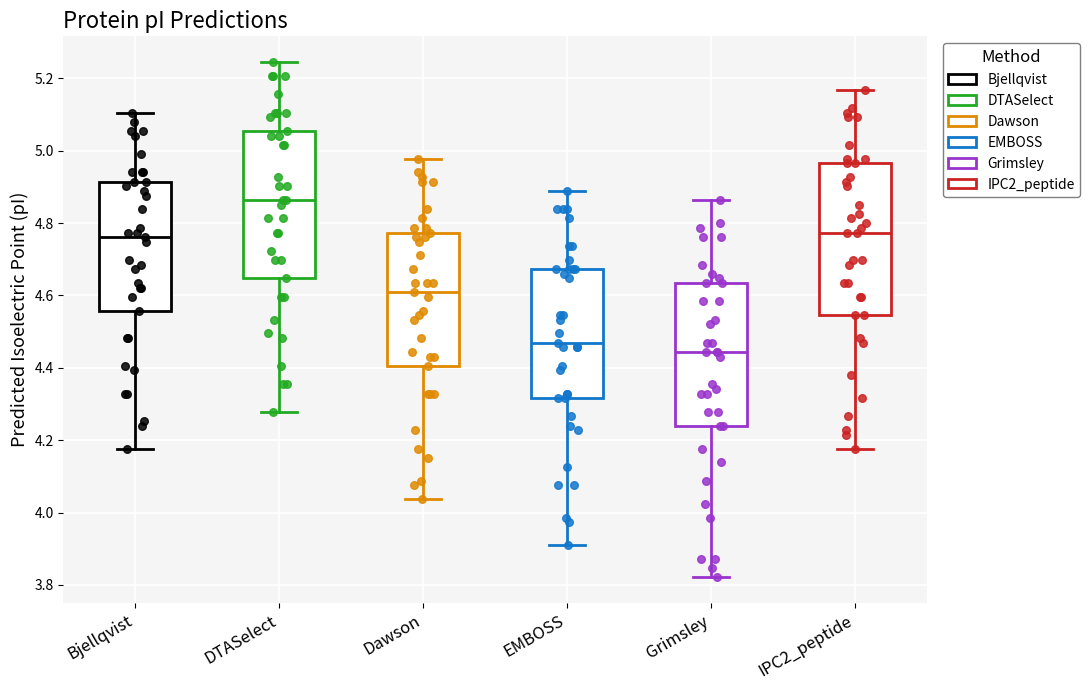

Reading left to right, read every box against the y-axis: the position of its median line, the range the box covers, and the ends of its whiskers. The values are not printed on the chart, so give them approximately, as read against the axis.

Bjellqvist: median 4.76, box 4.56 to 4.92, whiskers 4.18 to 5.10
DTASelect: median 4.86, box 4.64 to 5.06, whiskers 4.28 to 5.24
Dawson: median 4.60, box 4.40 to 4.78, whiskers 4.04 to 4.98
EMBOSS: median 4.46, box 4.32 to 4.68, whiskers 3.92 to 4.88
Grimsley: median 4.44, box 4.24 to 4.64, whiskers 3.82 to 4.86
IPC2_peptide: median 4.78, box 4.54 to 4.96, whiskers 4.18 to 5.16